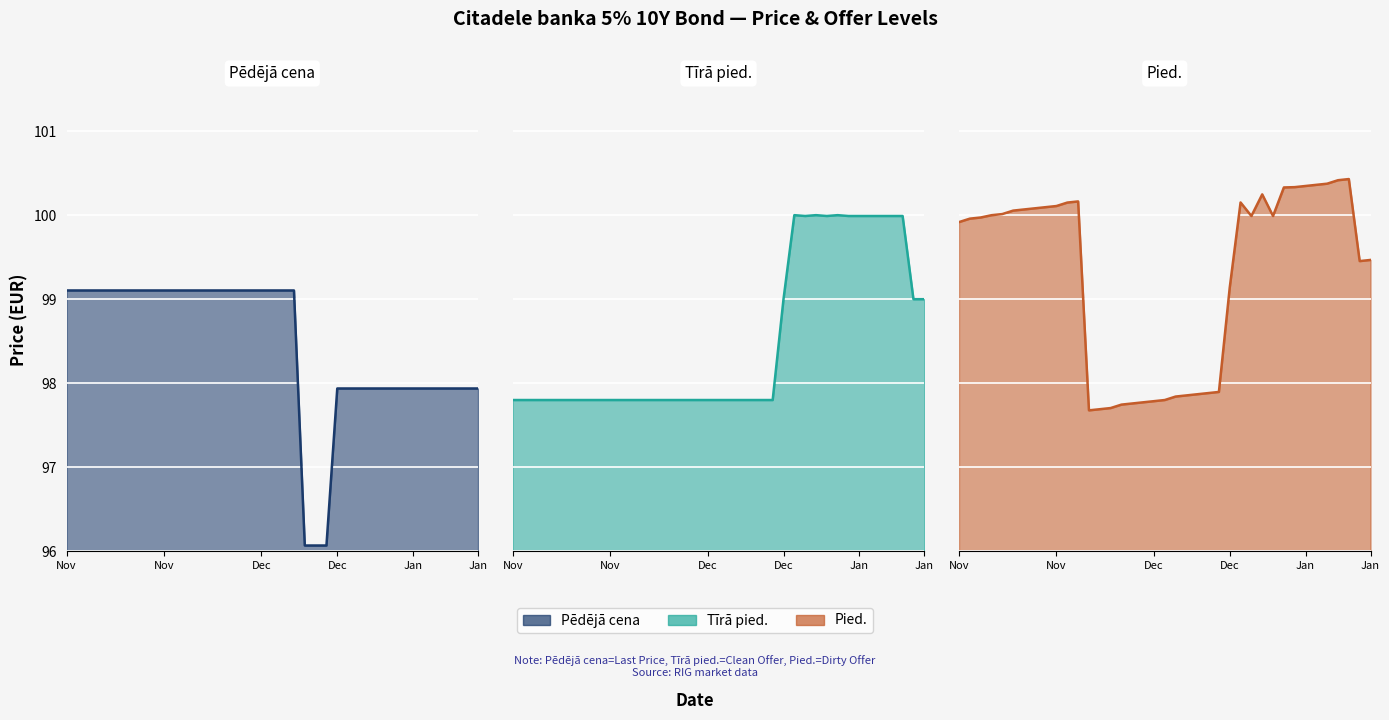

Where do Pēdējā cena line and Tīrā pied. line first cross each other?

21 and 22